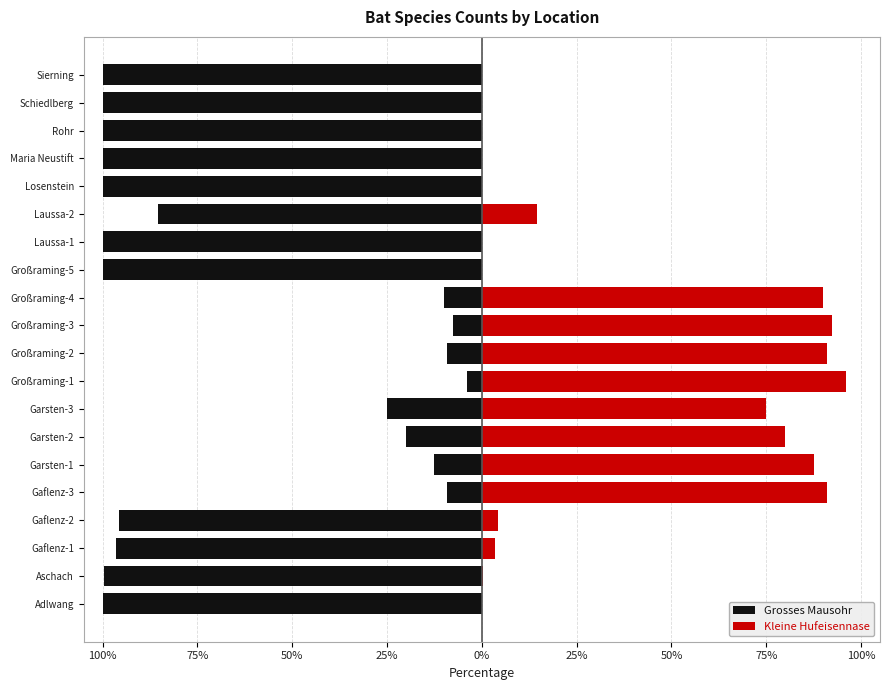

Which series changed the most between Gaflenz-2 and Laussa-2?

Grosses Mausohr